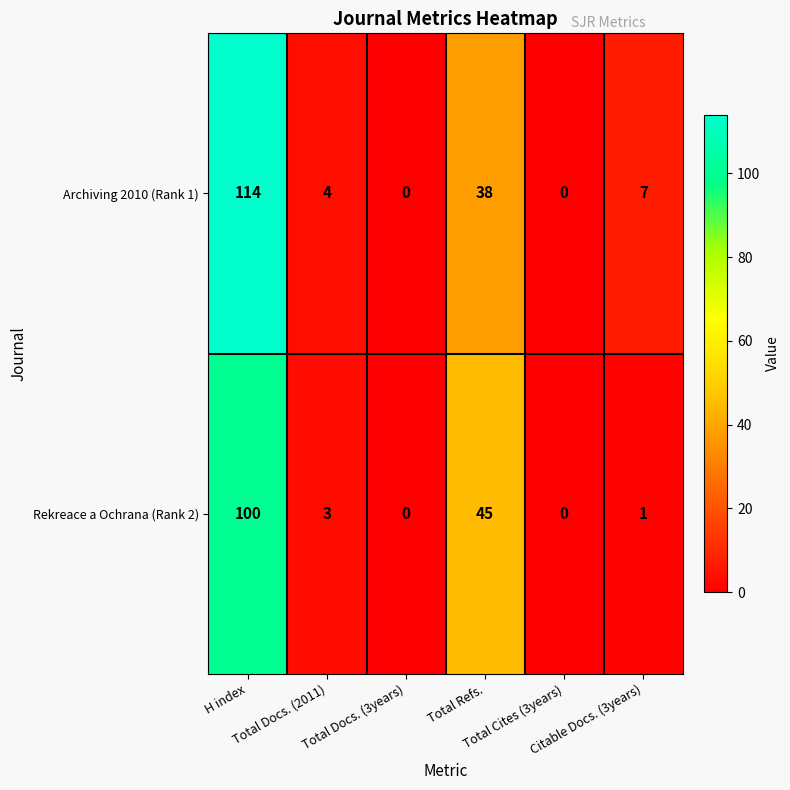

Between Total Refs. and Citable Docs. (3years), which series saw the biggest shift?

Rekreace a Ochrana (Rank 2)